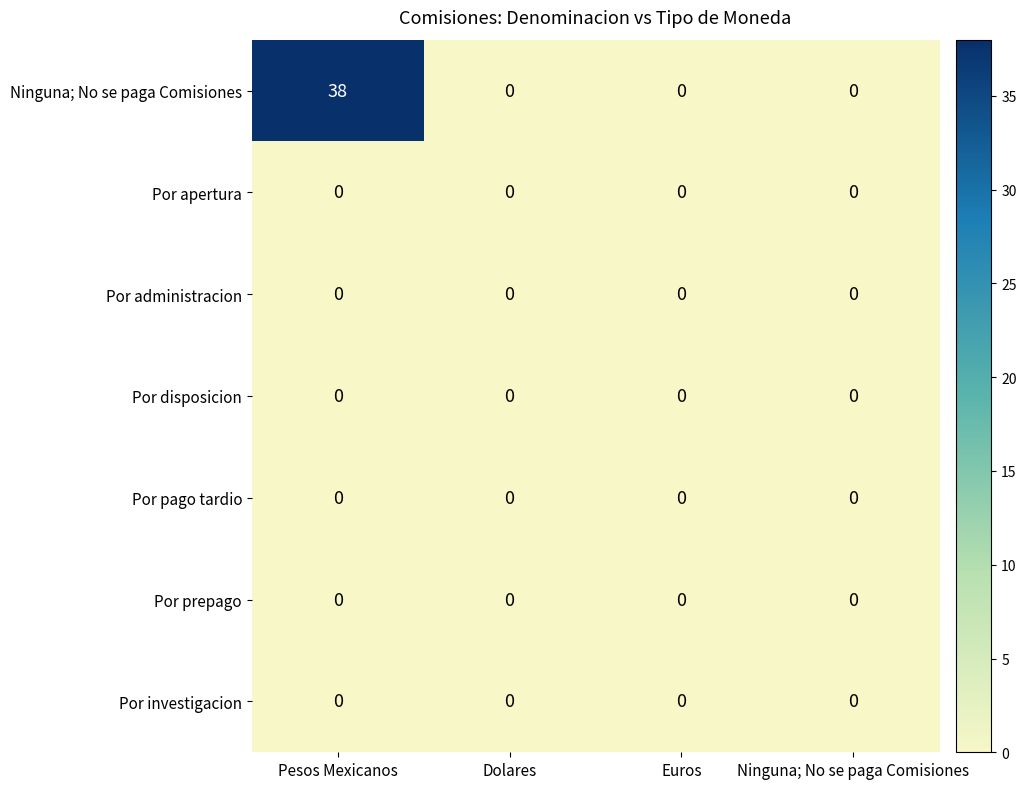

True or false: Por investigacion has a value of 0 at Pesos Mexicanos.

True